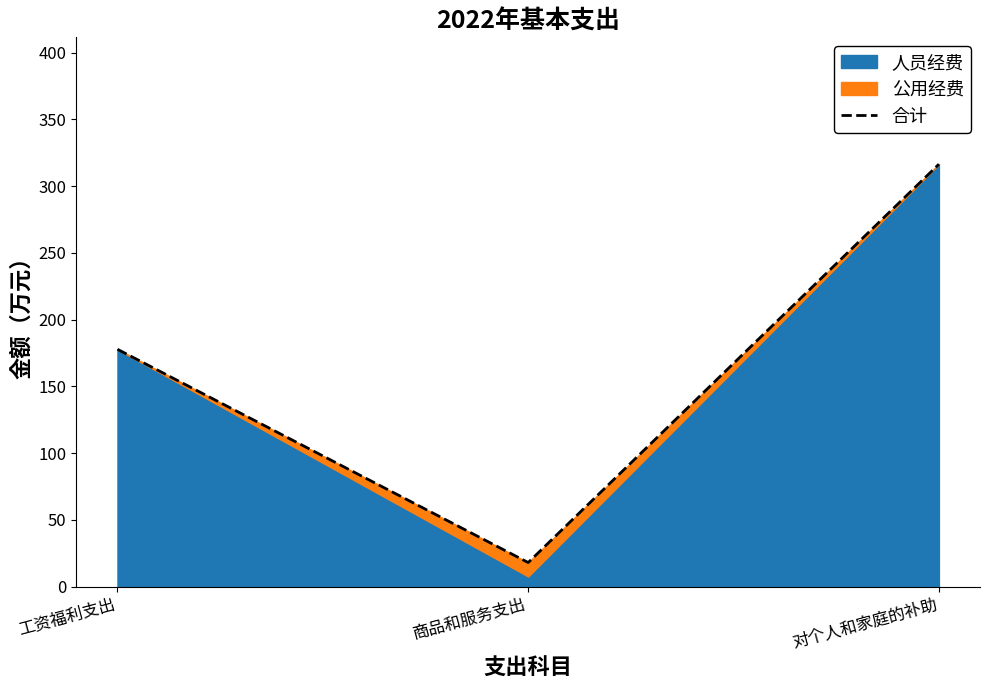

Does the chart have visible grid lines?

No